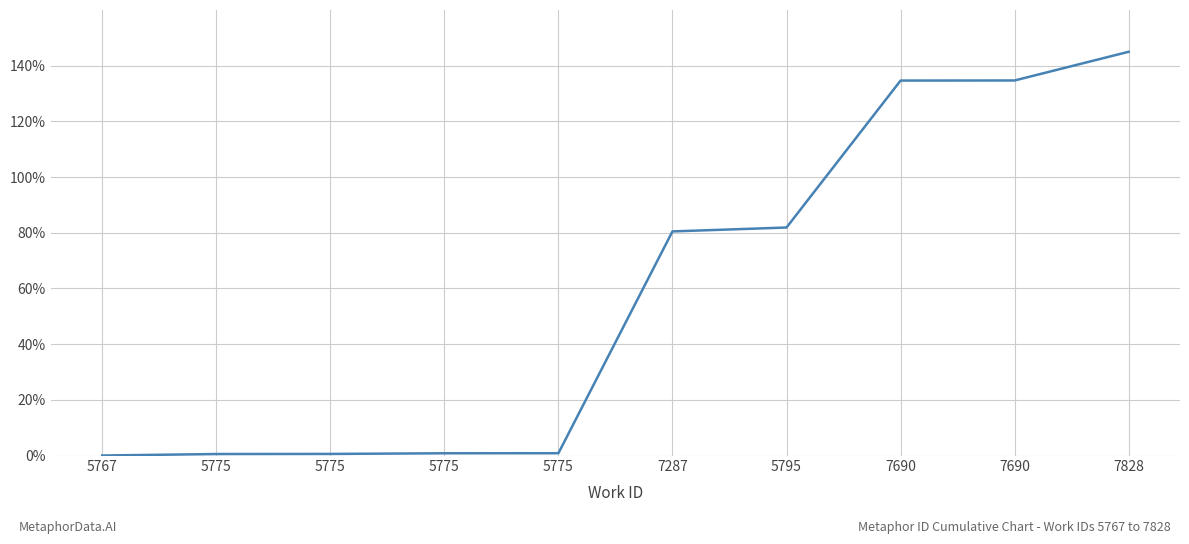

At which label is the value closest to 72?

7287